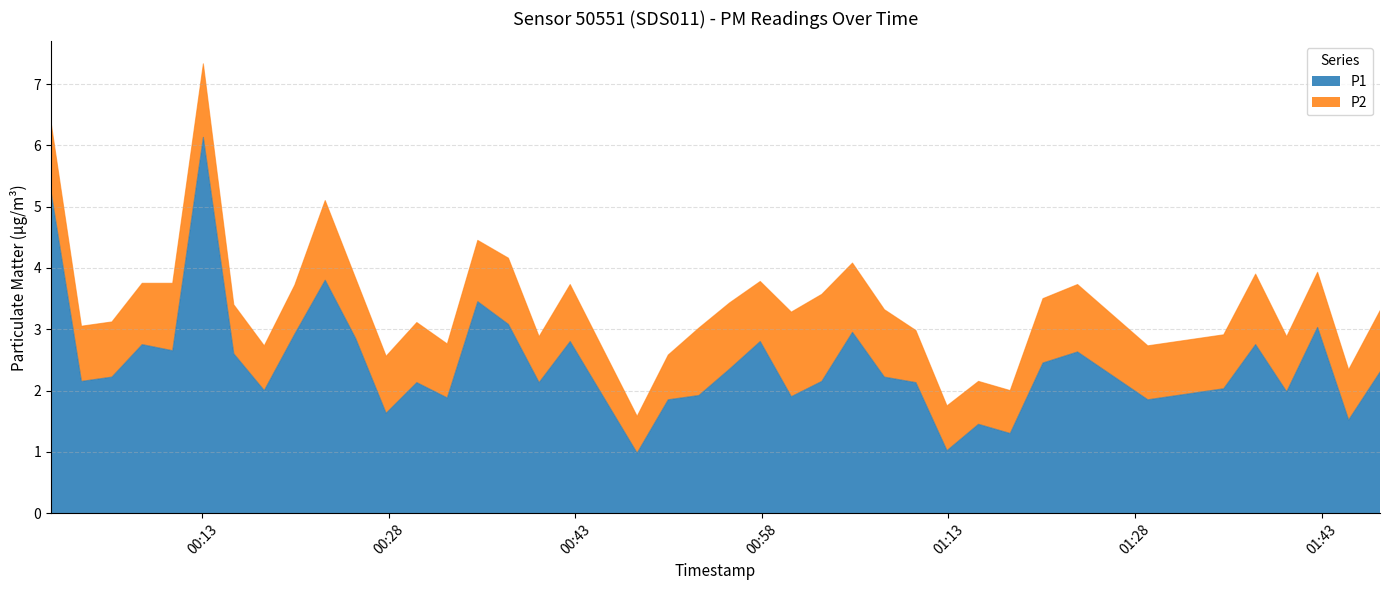

Rank the categories by value from lowest to highest.

2023-04-01T00:47:58, 2023-04-01T01:12:53, 2023-04-01T01:17:58, 2023-04-01T01:15:25, 2023-04-01T01:45:11, 2023-04-01T00:27:47, 2023-04-01T00:50:28, 2023-04-01T01:29:02, 2023-04-01T00:32:42, 2023-04-01T01:00:22, 2023-04-01T00:52:56, 2023-04-01T01:40:12, 2023-04-01T00:17:59, 2023-04-01T01:35:08, 2023-04-01T00:30:15, 2023-04-01T00:40:05, 2023-04-01T01:10:23, 2023-04-01T00:03:17, 2023-04-01T01:02:49, 2023-04-01T00:05:44, 2023-04-01T01:07:51, 2023-04-01T01:47:42, 2023-04-01T00:55:24, 2023-04-01T01:20:36, 2023-04-01T00:15:32, 2023-04-01T01:23:23, 2023-04-01T00:10:37, 2023-04-01T00:08:10, 2023-04-01T01:37:42, 2023-04-01T00:42:35, 2023-04-01T00:57:52, 2023-04-01T00:25:20, 2023-04-01T00:20:26, 2023-04-01T01:05:17, 2023-04-01T01:42:41, 2023-04-01T00:37:37, 2023-04-01T00:35:09, 2023-04-01T00:22:53, 2023-04-01T00:00:50, 2023-04-01T00:13:05